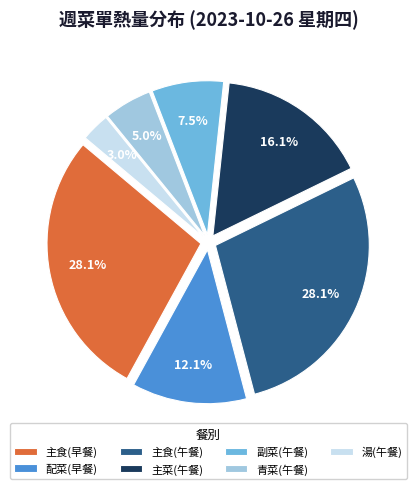

Between 湯(午餐) and 配菜(早餐), which is larger?

配菜(早餐)